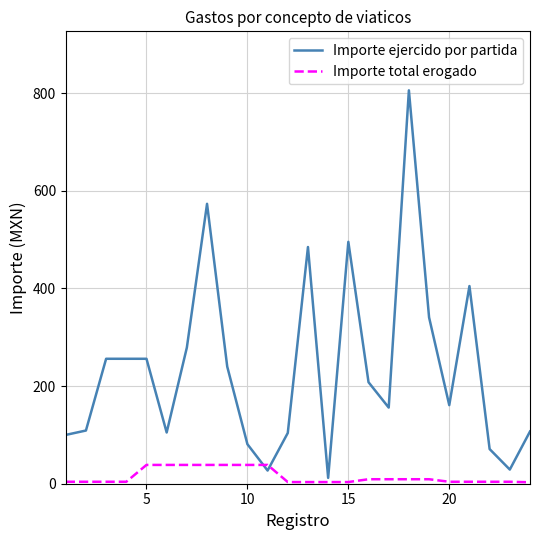

What is the minimum value for Importe ejercido por partida?

12.0